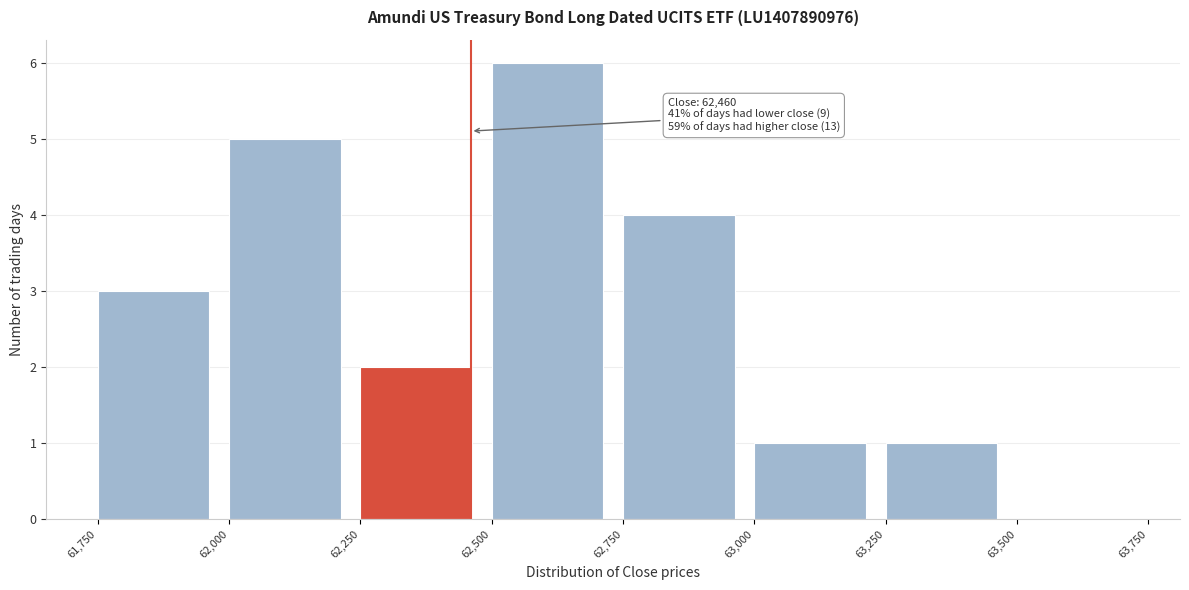

Which range on the x-axis has the tallest bar?

62,500 to 62,750